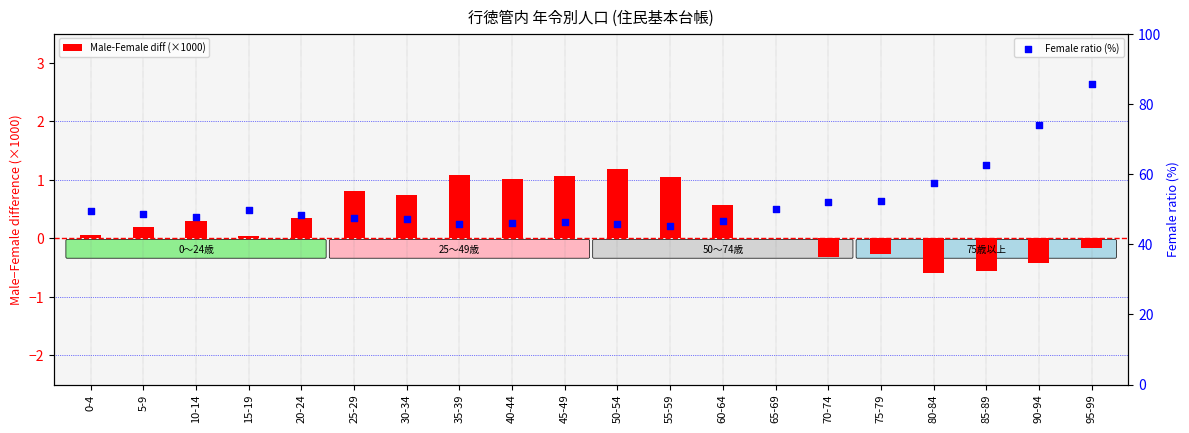

Is the value of Male-Female diff (×1000) at 25-29 greater than the value of Female ratio (%) at 25-29?

No